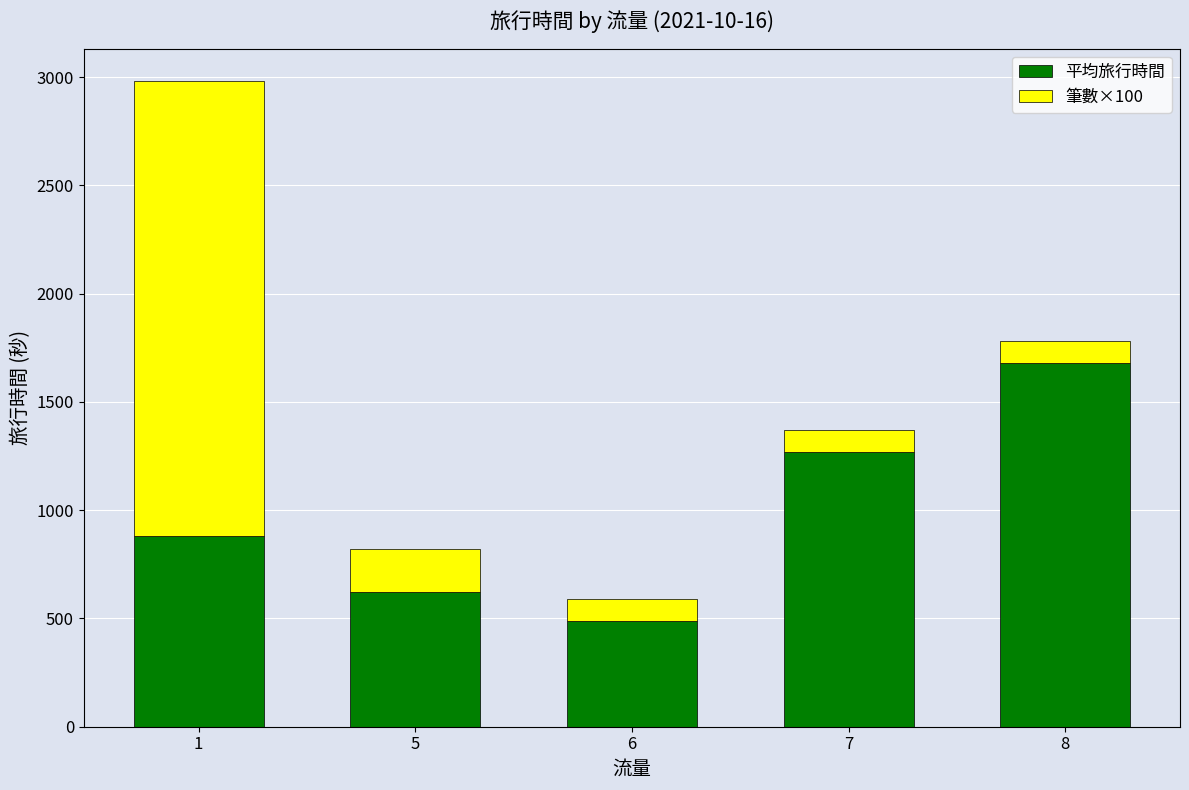

What are all the series names shown in the legend?

平均旅行時間, 筆數×100